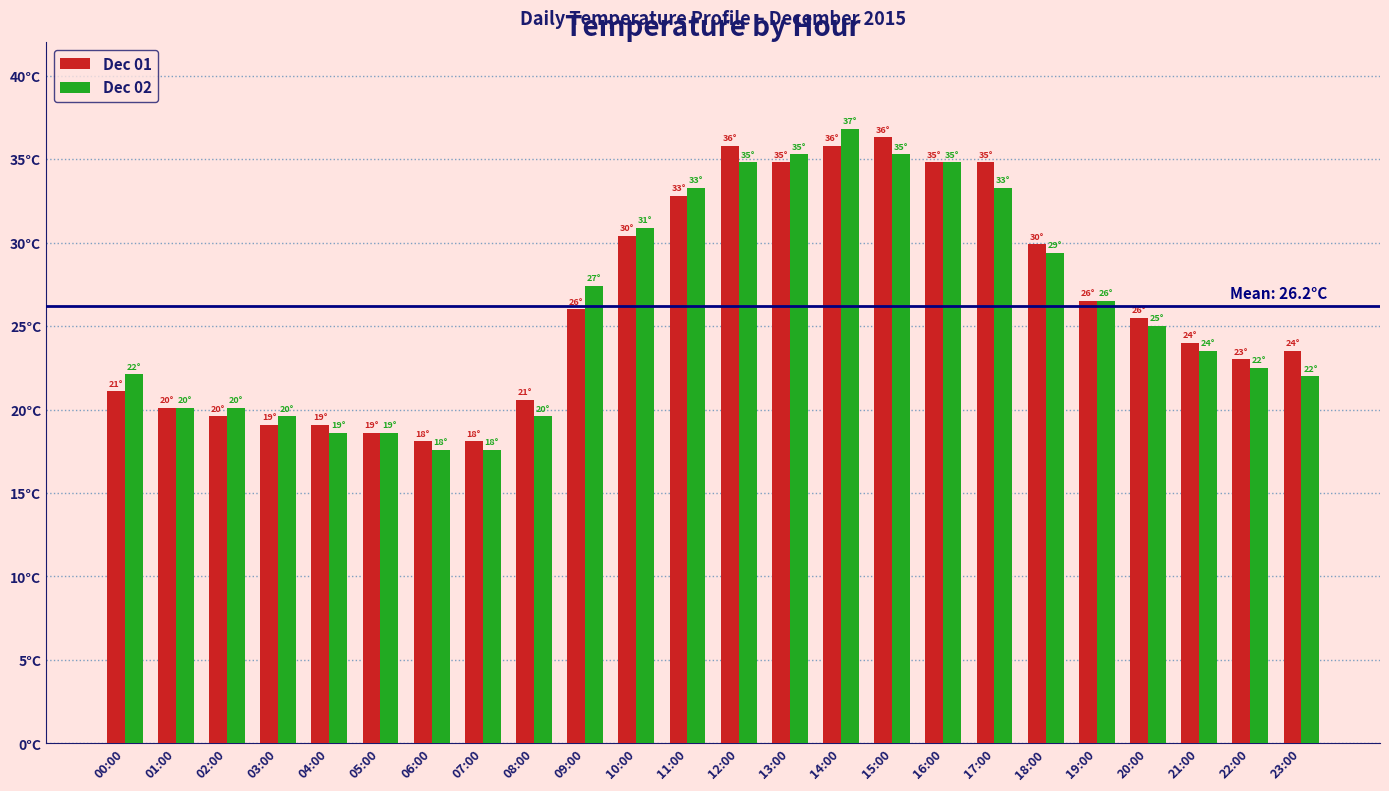

At how many categories does at least one series exceed 30?

8